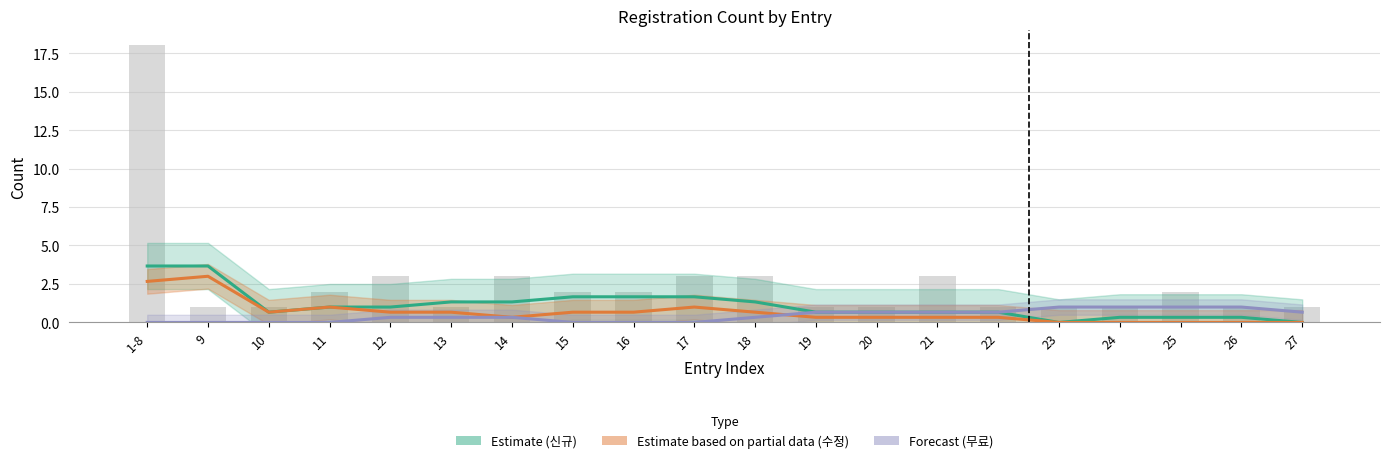

What is the label of the 20th bar from the left?

27